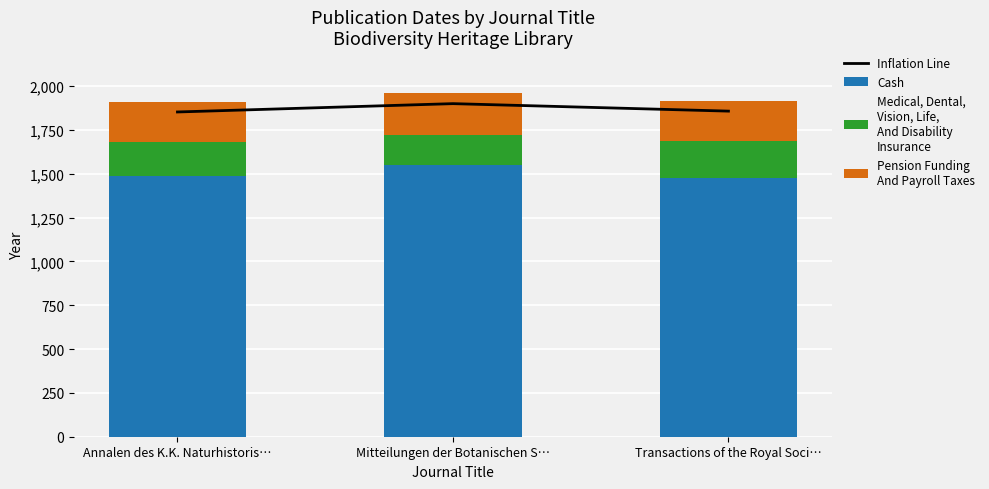

Which has a higher value, Mitteilungen der Botanischen S… or Transactions of the Royal Soci…?

Mitteilungen der Botanischen S…